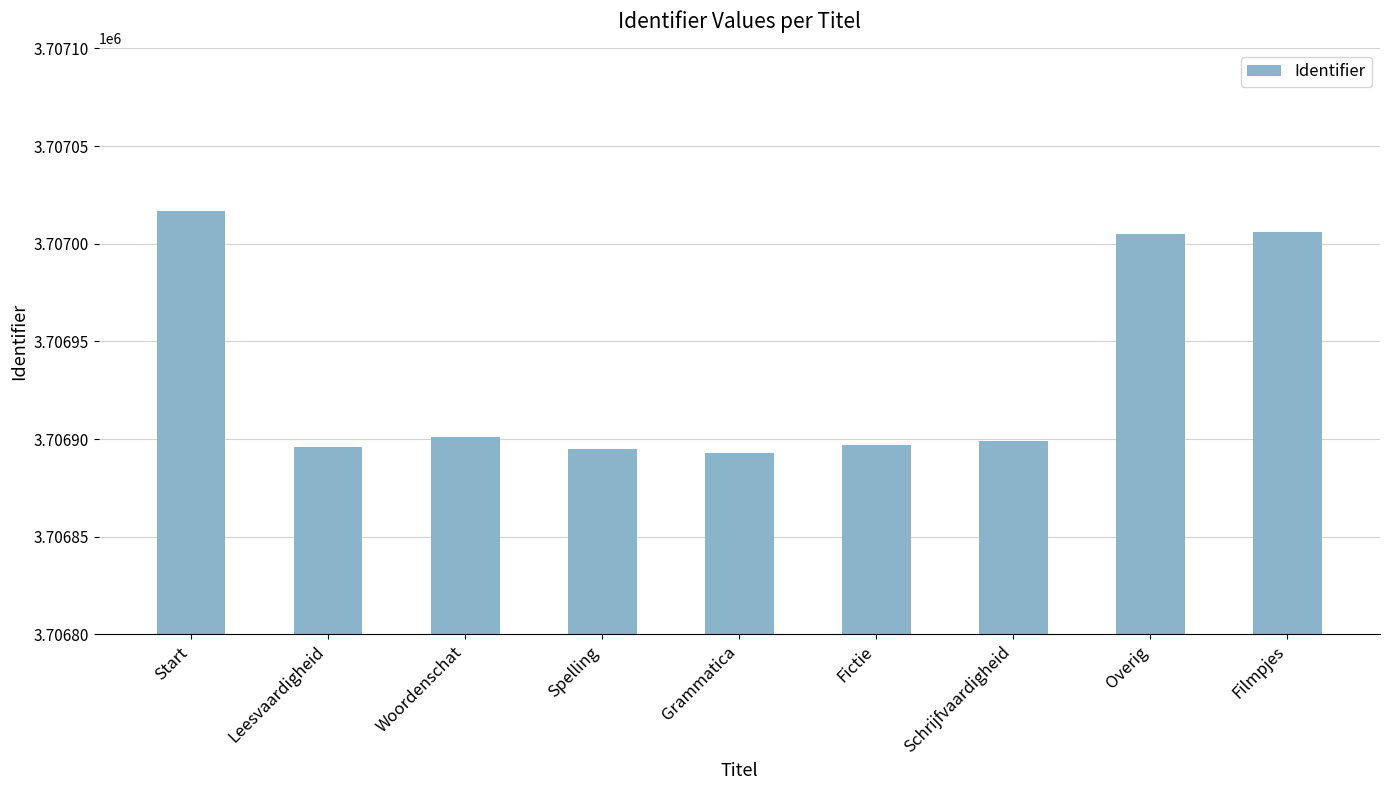

What is the sum of all values?

33362409